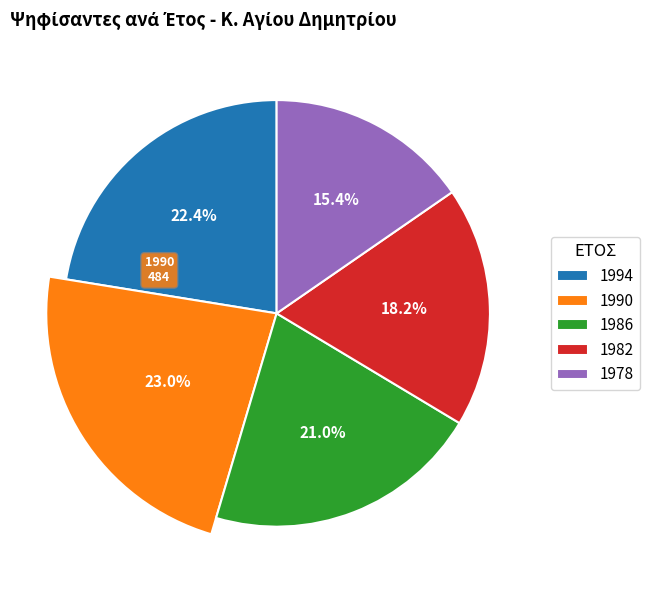

Is there any slice that represents more than half of the pie?

No